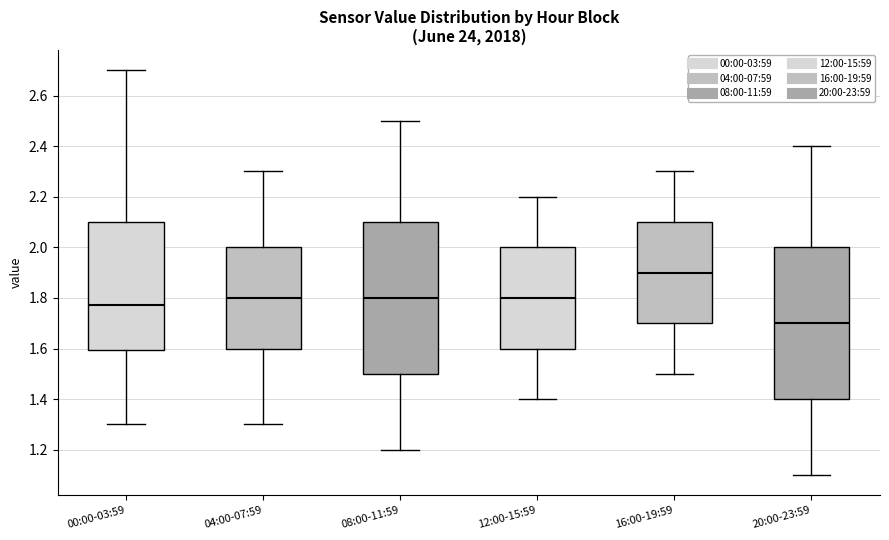

Reading left to right, transcribe this box plot: for each box, give where its median line is, the range the box spans, and where its two whiskers end, as read against the y-axis. The values are not printed on the chart, so give them approximately, as read against the axis.

00:00-03:59: median 1.78, box 1.60 to 2.10, whiskers 1.30 to 2.70
04:00-07:59: median 1.80, box 1.60 to 2.00, whiskers 1.30 to 2.30
08:00-11:59: median 1.80, box 1.50 to 2.10, whiskers 1.20 to 2.50
12:00-15:59: median 1.80, box 1.60 to 2.00, whiskers 1.40 to 2.20
16:00-19:59: median 1.90, box 1.70 to 2.10, whiskers 1.50 to 2.30
20:00-23:59: median 1.70, box 1.40 to 2.00, whiskers 1.10 to 2.40